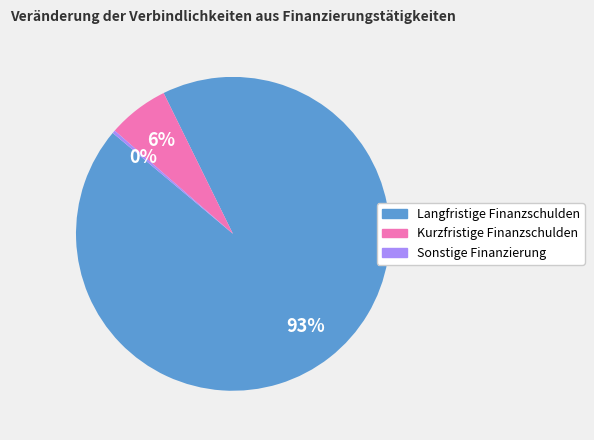

To the nearest percent, what is the combined percentage of Kurzfristige Finanzschulden and Langfristige Finanzschulden?

100%